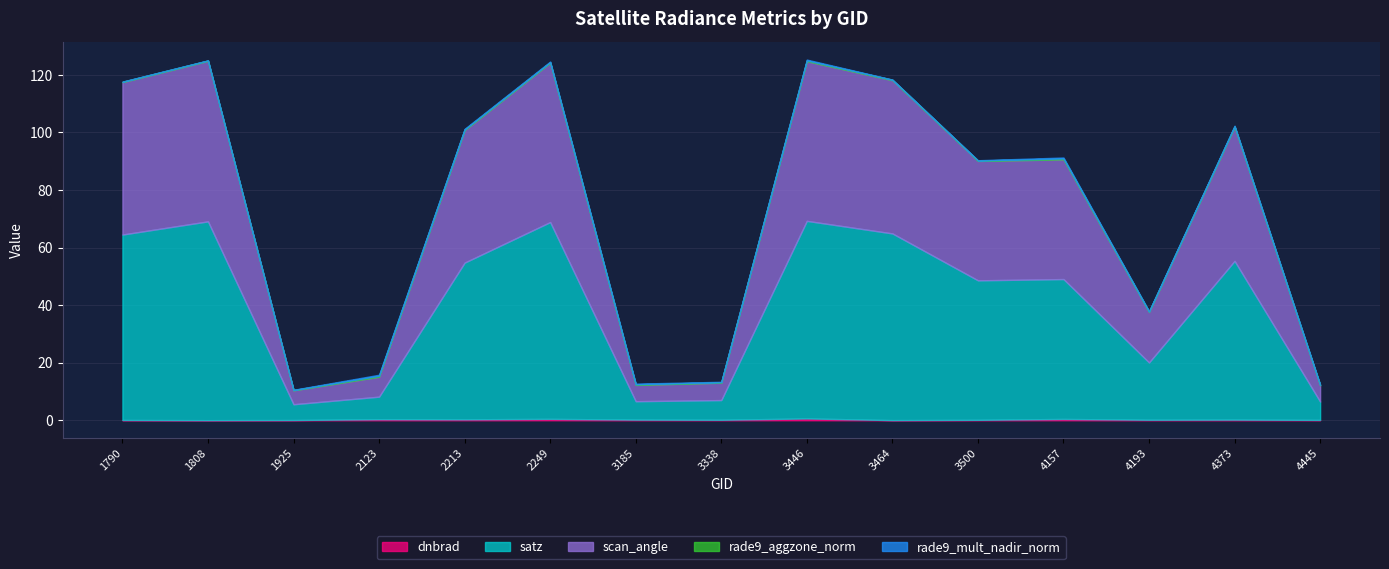

What is the sum of the scan_angle values at 3185 and 4373?

52.2